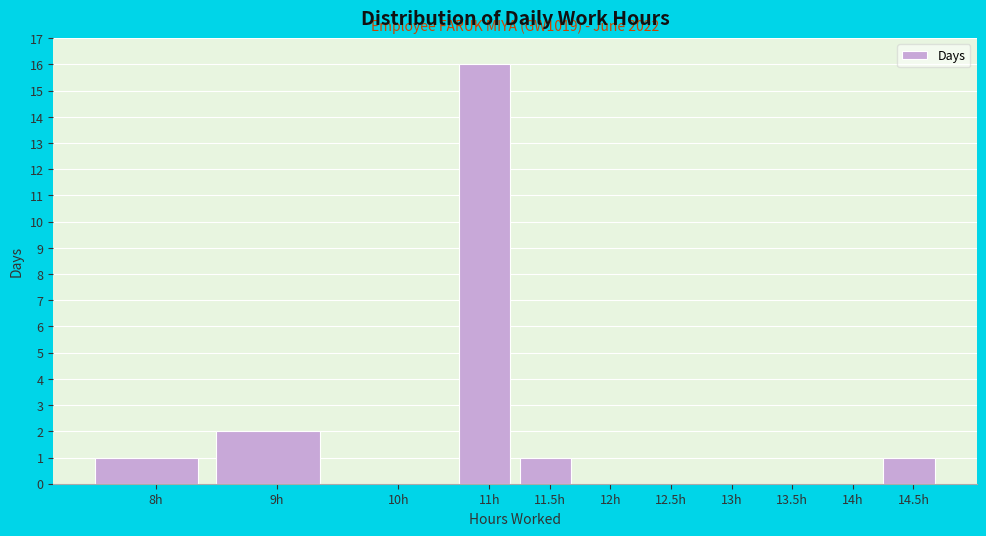

Reading right to left, list all the values displayed in this chart.

14.5h=1	14h=0	13.5h=0	13h=0	12.5h=0	12h=0	11.5h=1	11h=16	10h=0	9h=2	8h=1